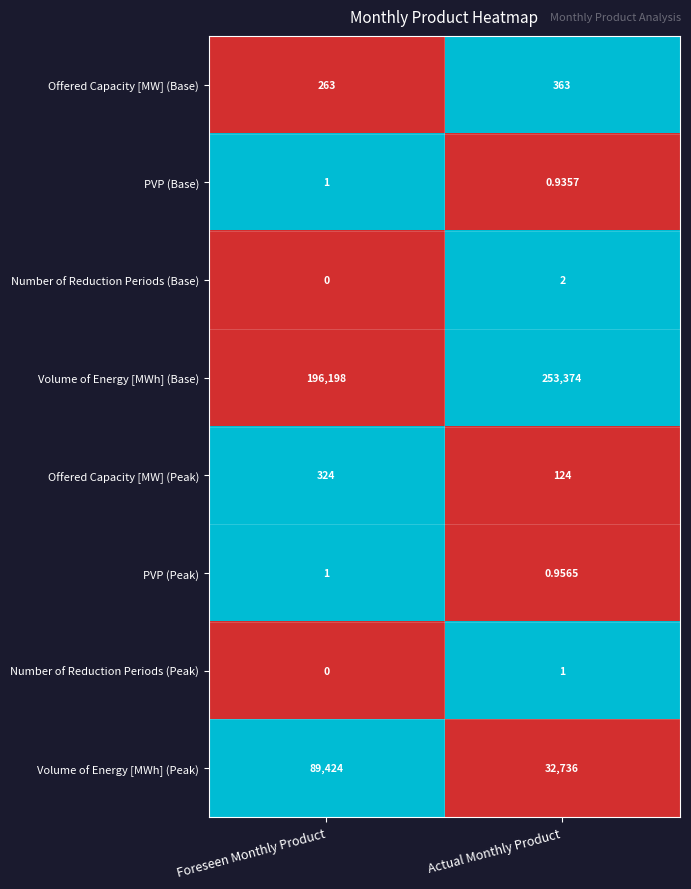

How many data points does each series have?

2